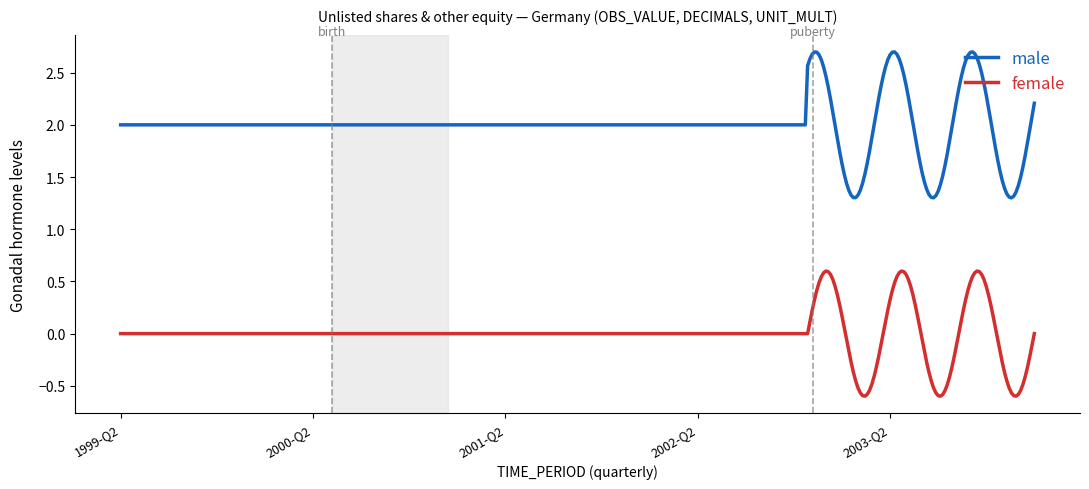

True or false: male and female intersect in this chart.

False